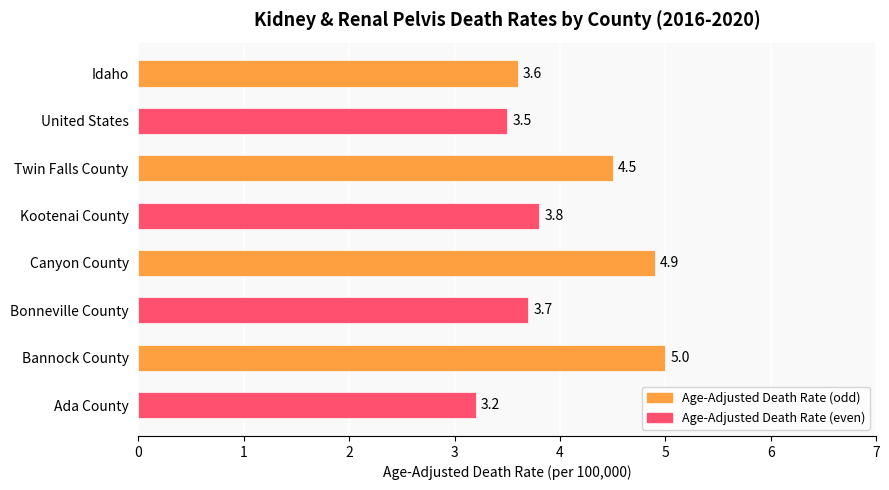

At which category does the chart reach its peak across all series?

Bannock County